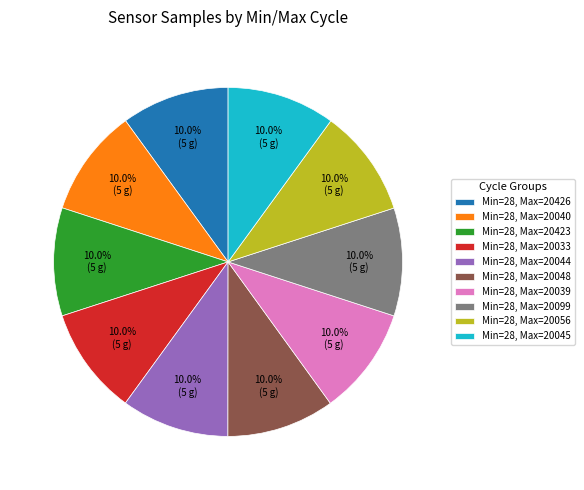

How many slices are in this pie chart?

10